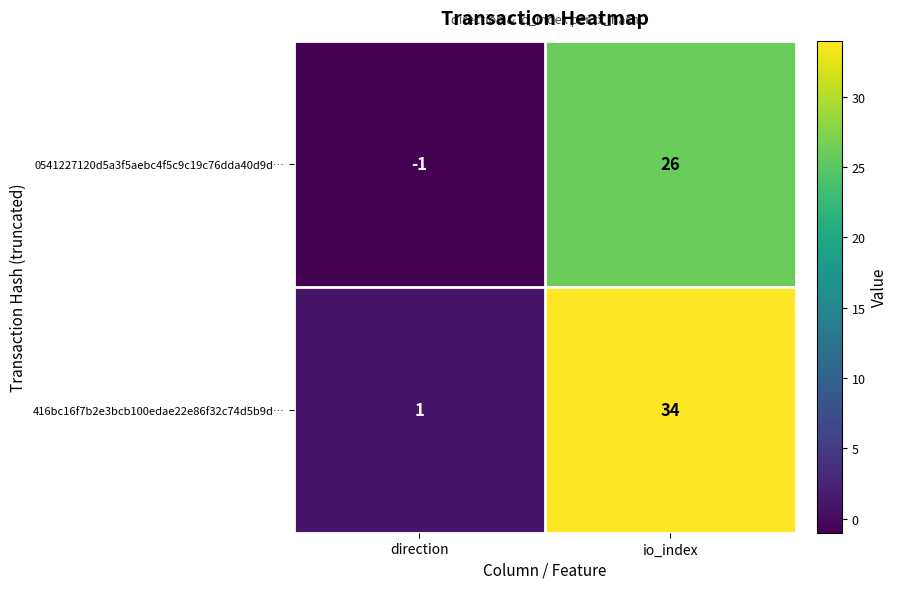

What is the sum of all 0541227120d5a3f5aebc4f5c9c19c76dda40d9d… values?

25